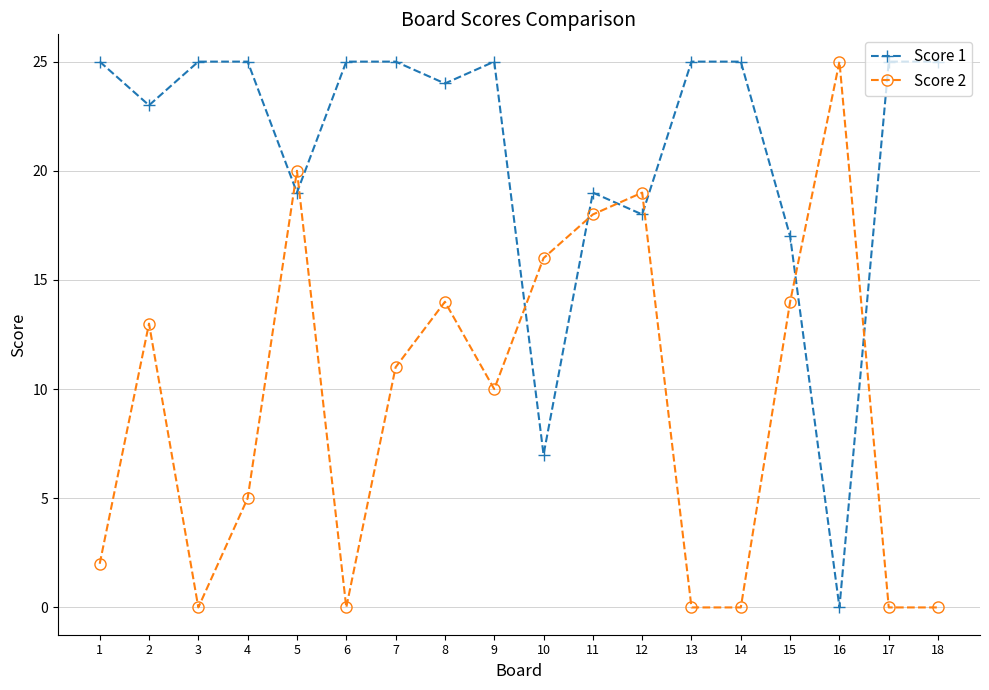

What is the difference between the maximum and second lowest values in the Score 1 series?

18